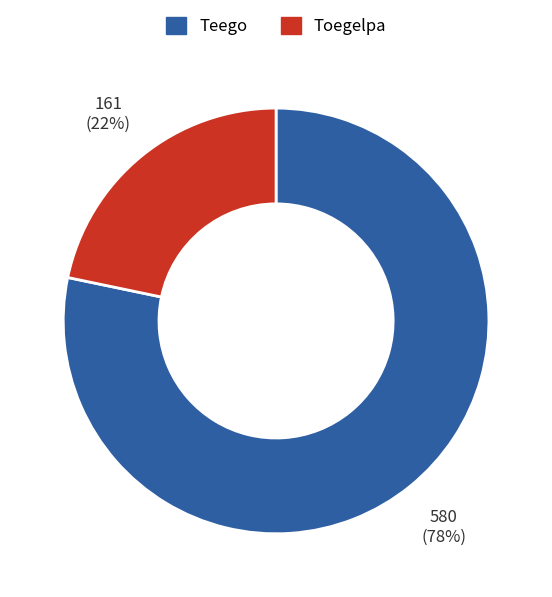

The Toegelpa slice represents 22% of the pie. True or false?

True